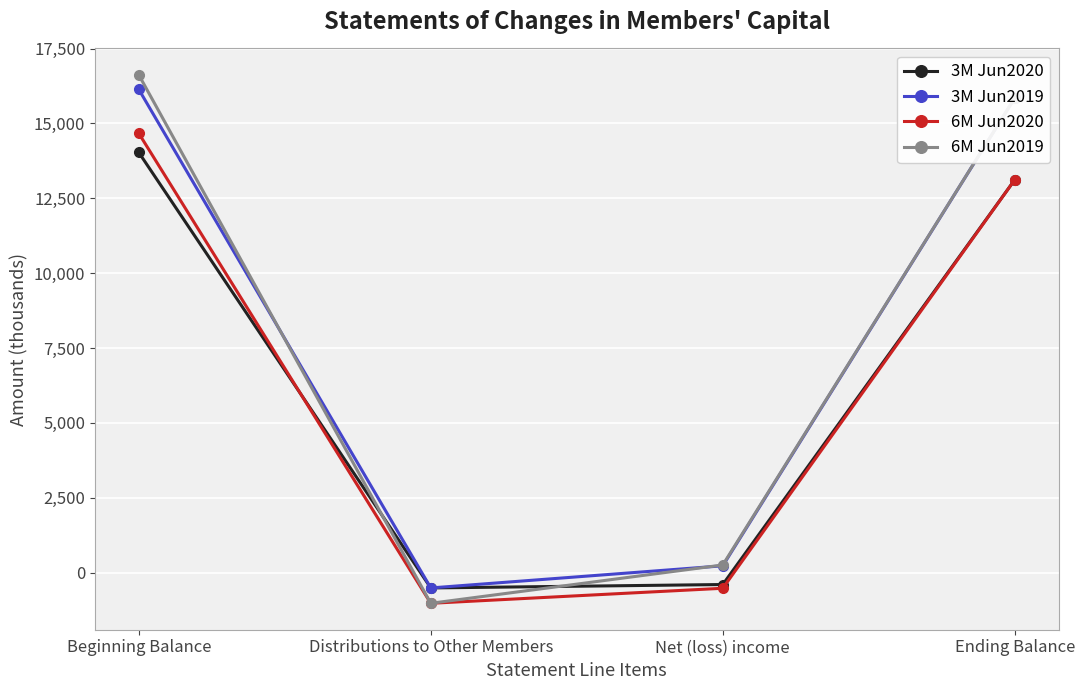

The value of 6M Jun2020 at Beginning Balance is 24207. True or false?

False